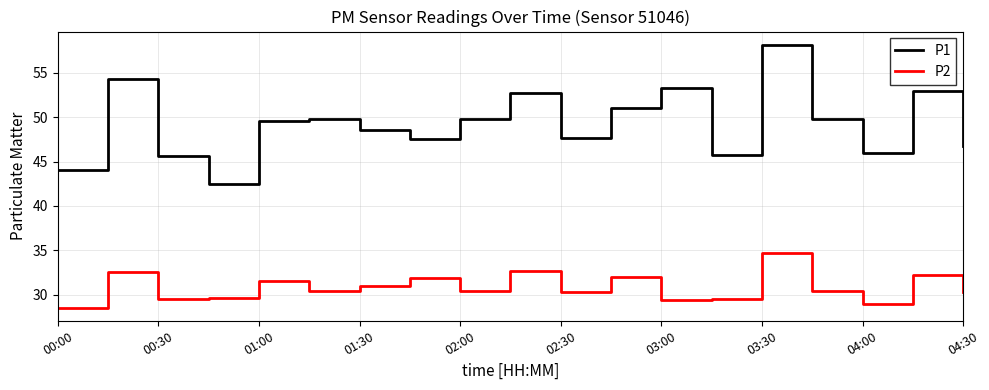

True or false: P1 and P2 cross at least once.

False